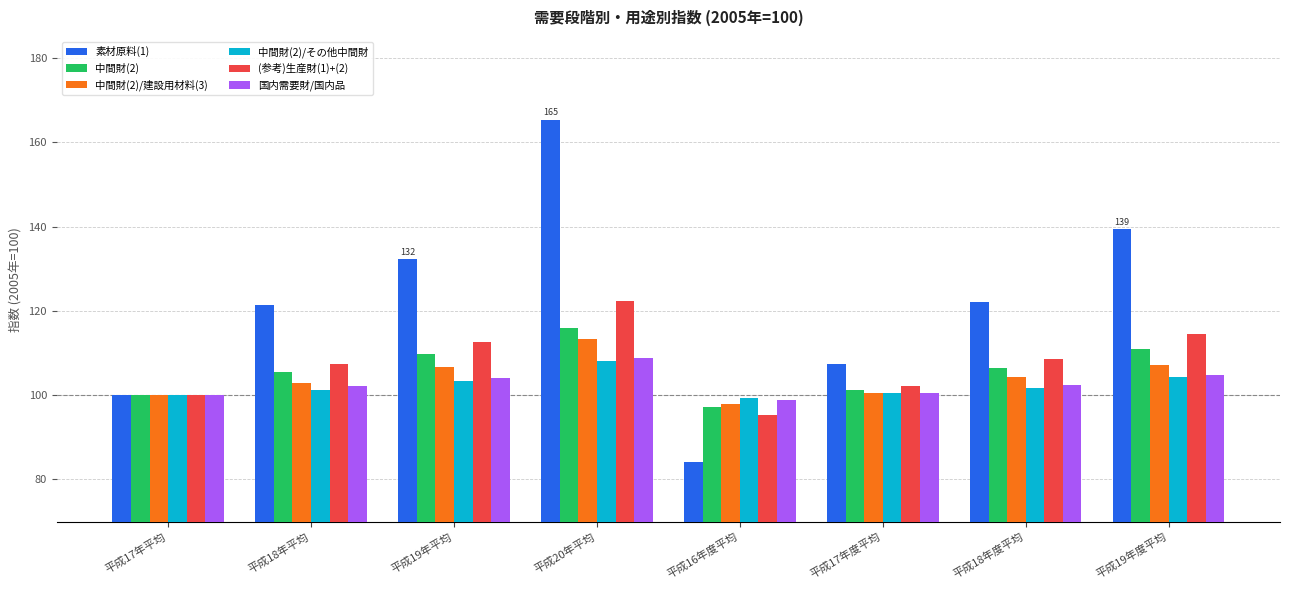

What is the difference between the maximum and minimum values in the 中間財(2)/その他中間財 series?

8.7